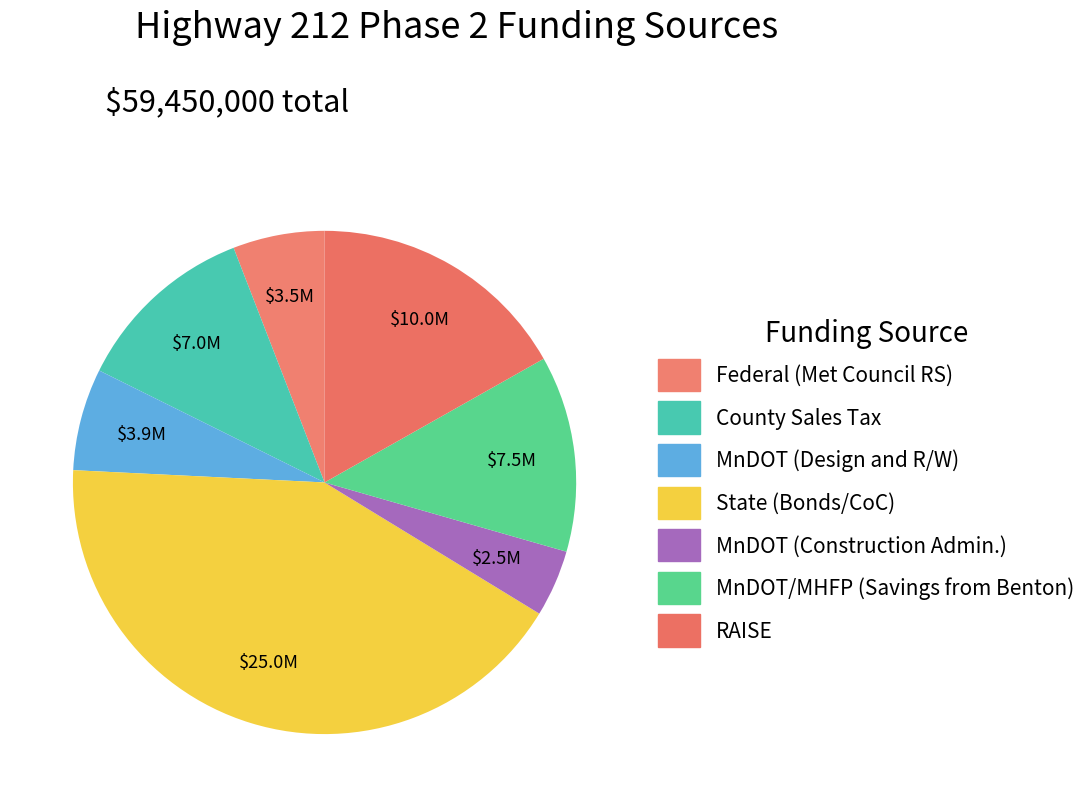

Which slice is the smallest?

MnDOT (Construction Admin.)